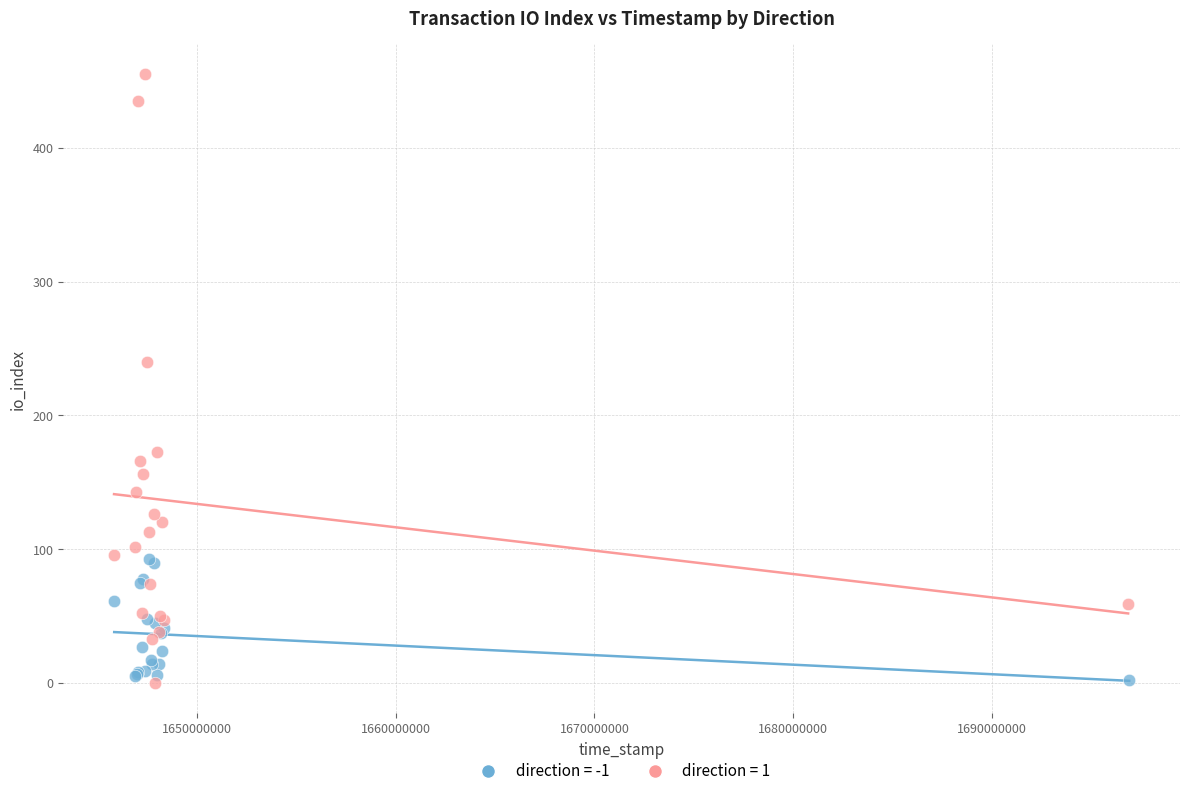

Which series contains the highest Y value?

direction = 1